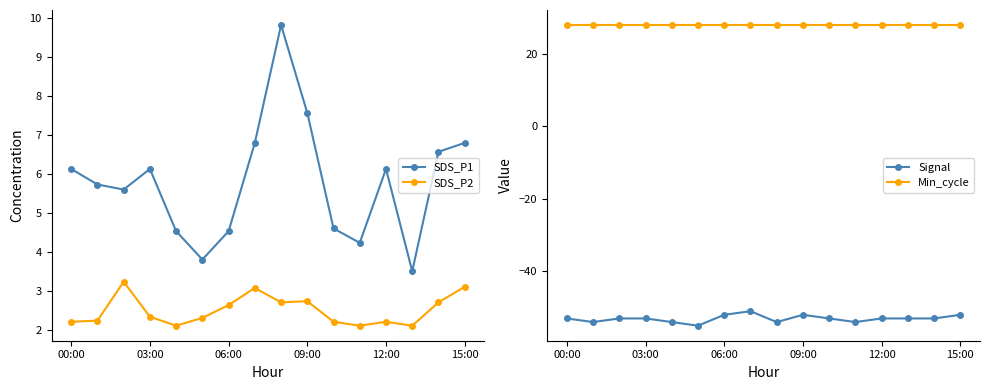

What is the label of the 1st point from the left?

00:00